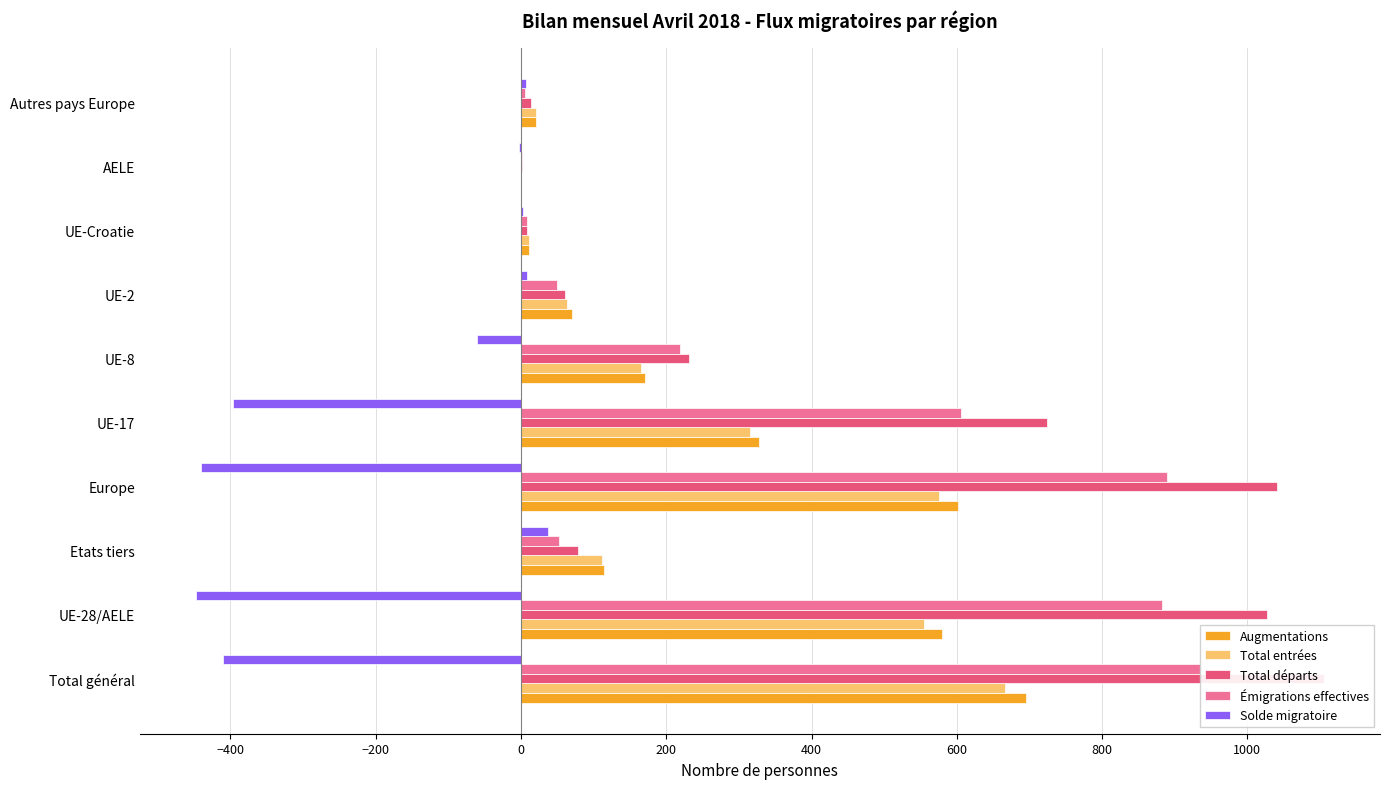

Reading right to left, transcribe all the data shown in this chart.

Augmentations: 1200=21	1000=0	800=11	600=70	400=171	200=328	0=601	−200=115	−400=580	−600=695
Total entrées: 1200=21	1000=0	800=11	600=64	400=165	200=315	0=576	−200=112	−400=555	−600=667
Total départs: 1200=14	1000=2	800=8	600=61	400=232	200=724	0=1041	−200=78	−400=1027	−600=1105
Émigrations effectives: 1200=6	1000=1	800=8	600=49	400=219	200=606	0=889	−200=52	−400=883	−600=935
Solde migratoire: 1200=7	1000=-2	800=3	600=9	400=-61	200=-396	0=-440	−200=37	−400=-447	−600=-410